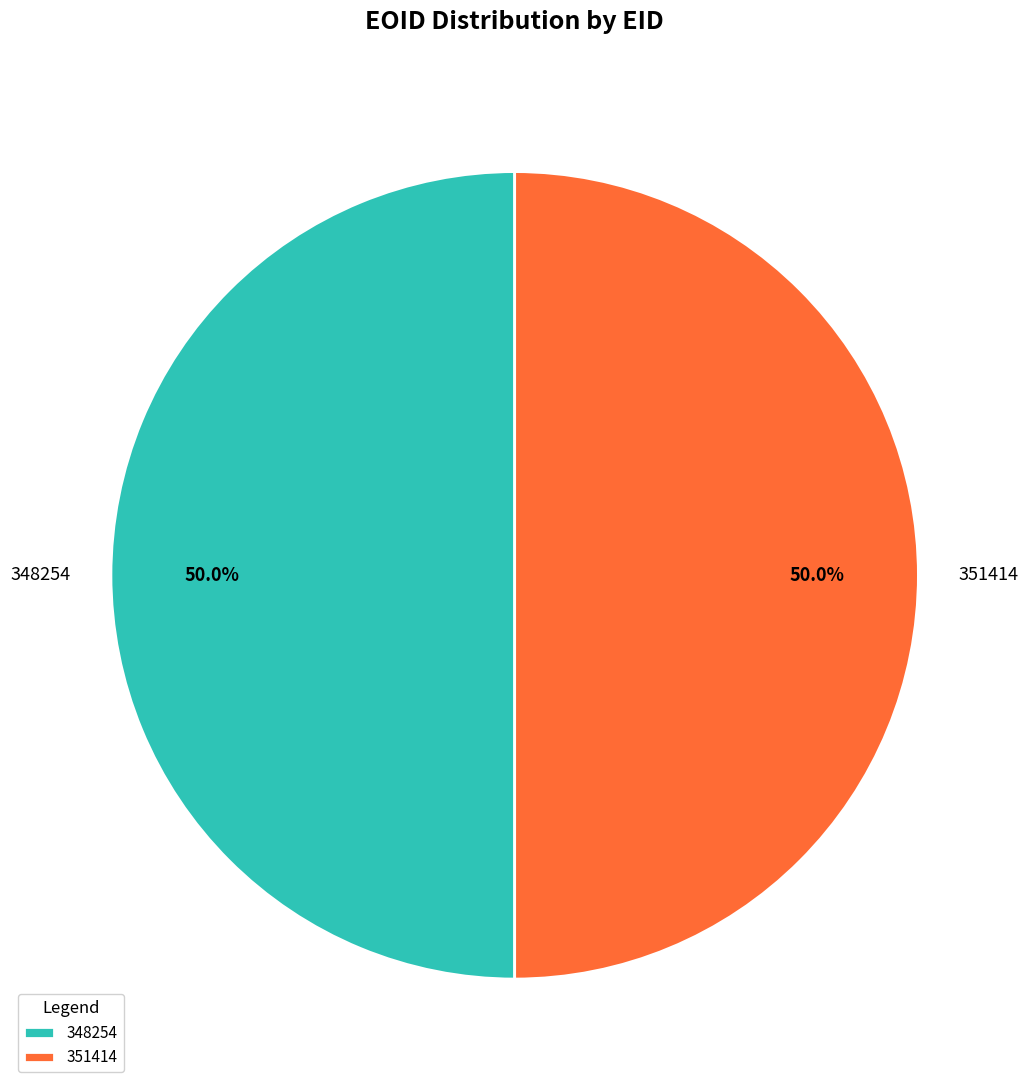

Is it true that 351414 is 55% of the pie?

False